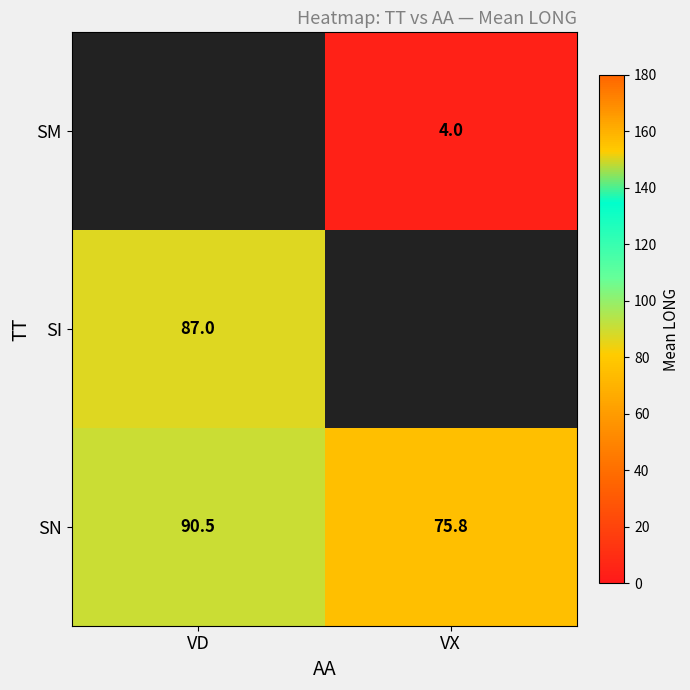

True or false: SM has a value of 1.1 at VX.

False